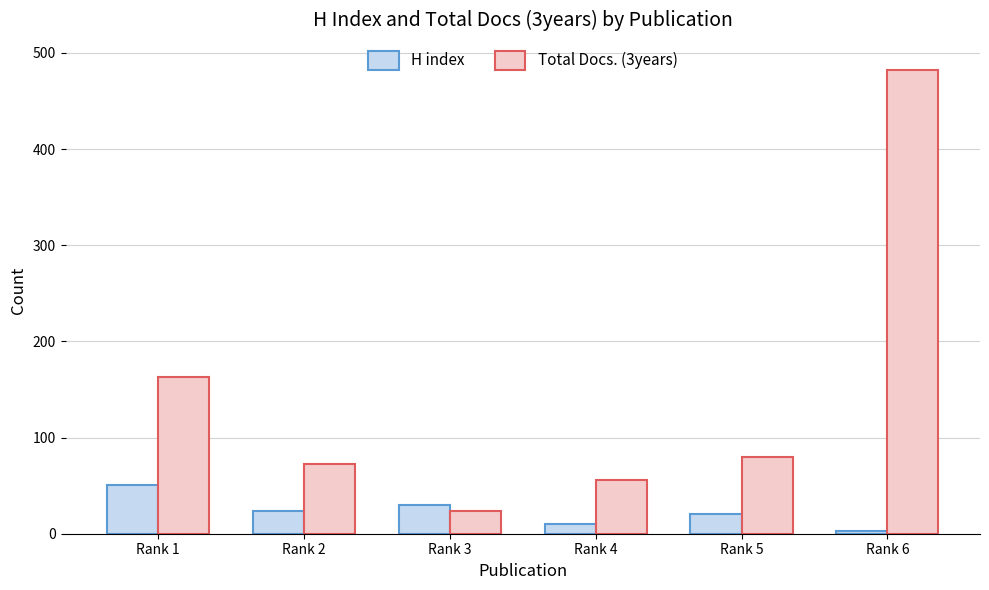

Count the number of data series in this chart.

2